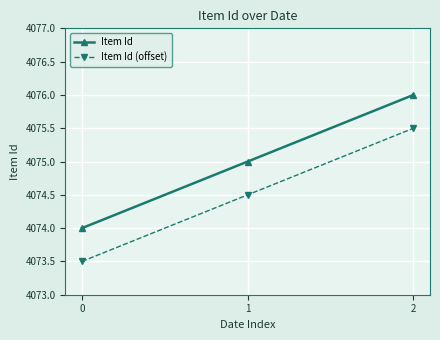

How many lines are shown in the chart?

2